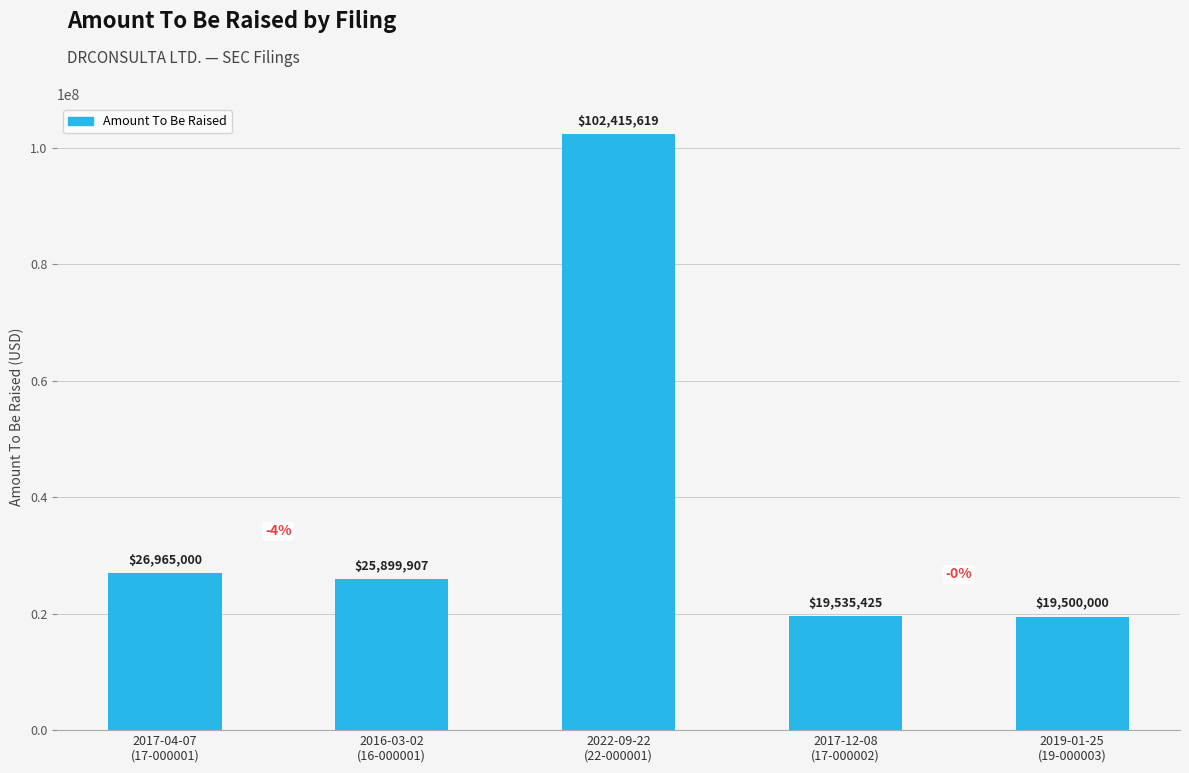

What is the label of the 5th bar from the left?

2019-01-25
(19-000003)